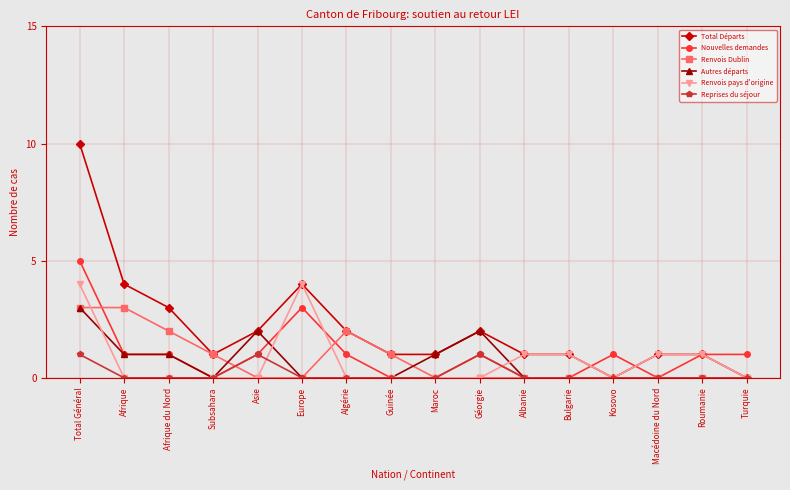

True or false: Renvois Dublin has more than 0 points higher than both neighbors.

True